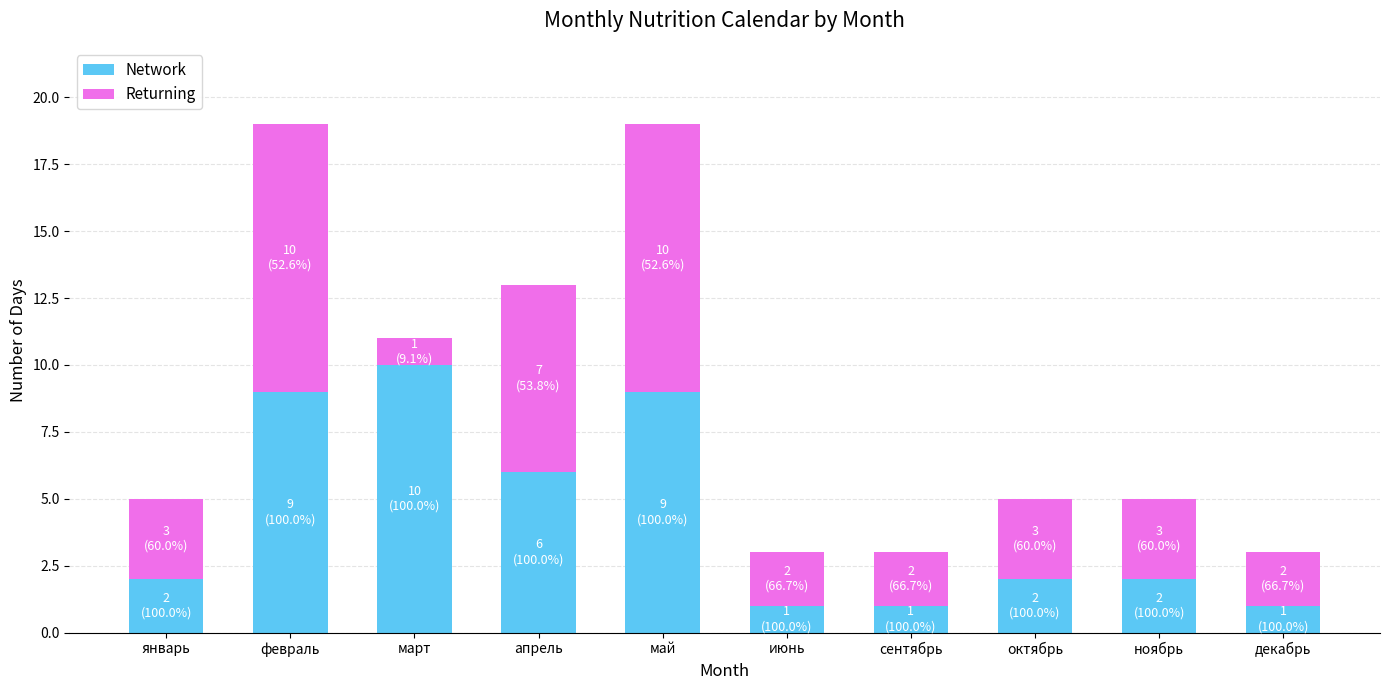

What is the total value across all series at июнь?

3